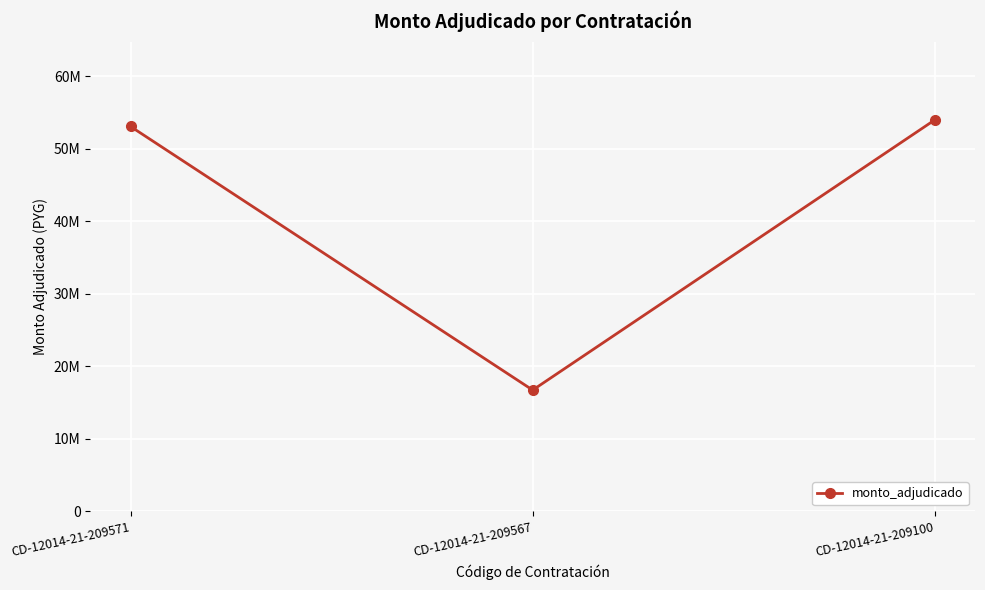

What is the difference between the second highest and minimum values?

36355800